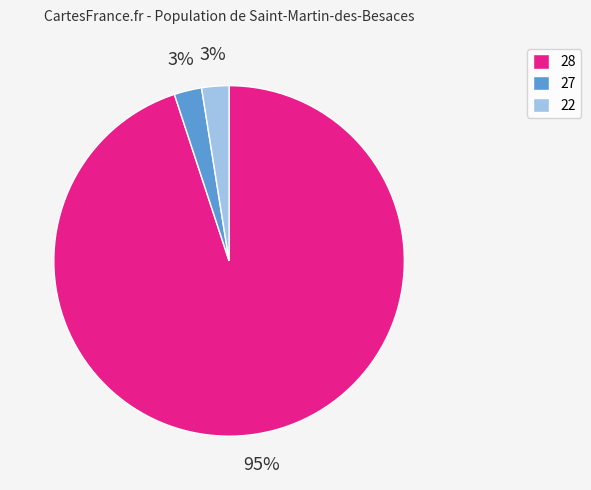

Is there a majority slice in this chart?

Yes